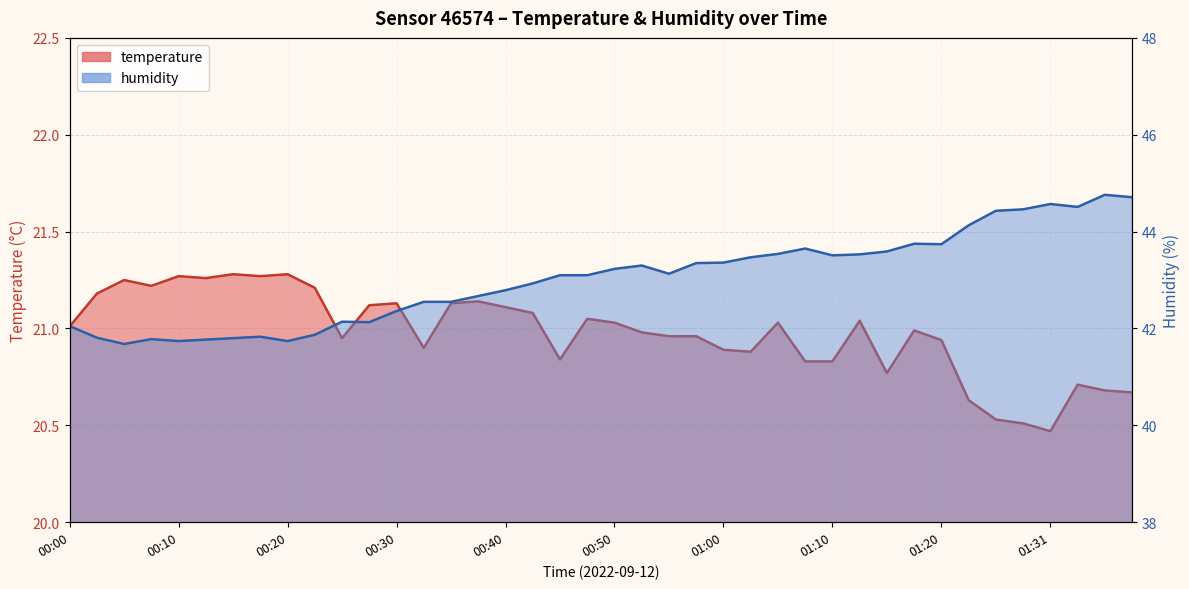

At which category is the sum across all series the highest?

01:36